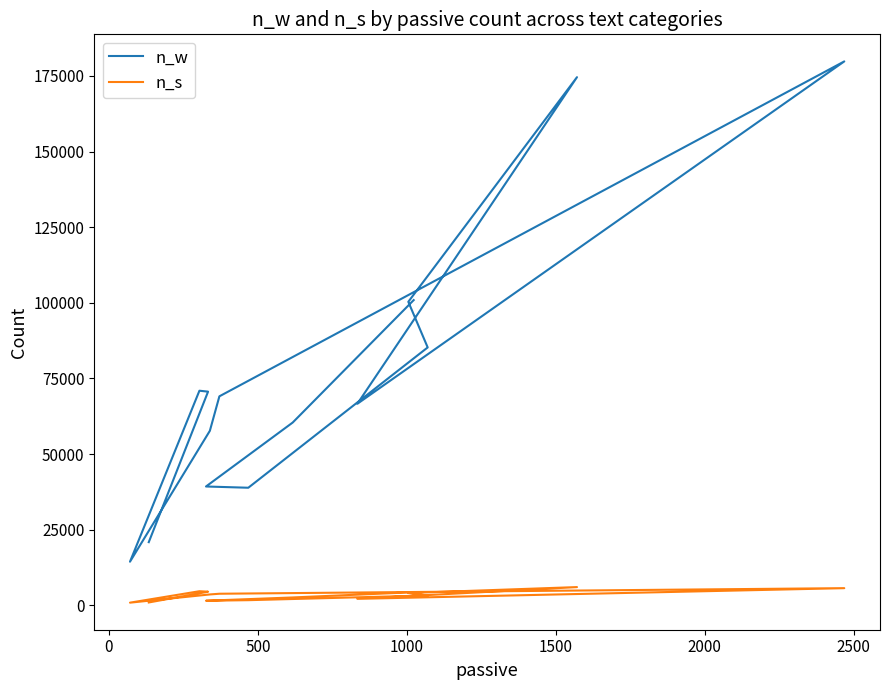

True or false: n_s has a value of 478 at 11.

False